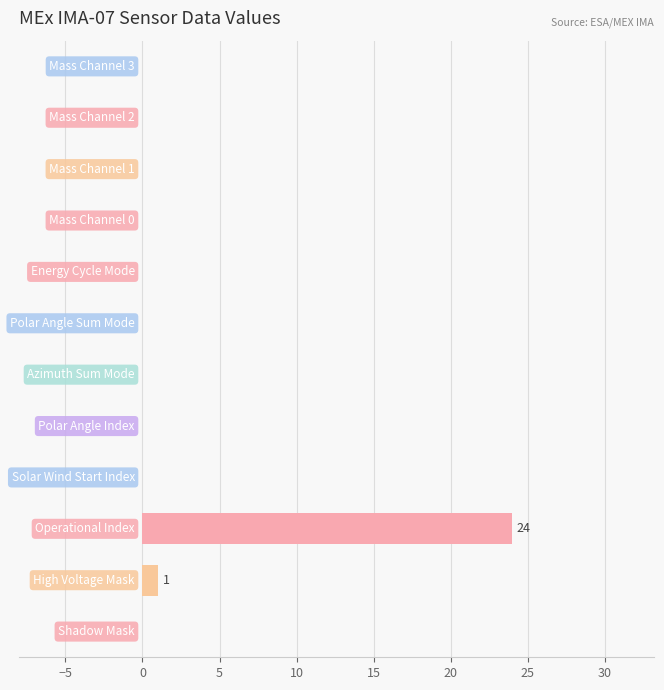

What is the maximum value shown in the chart?

24